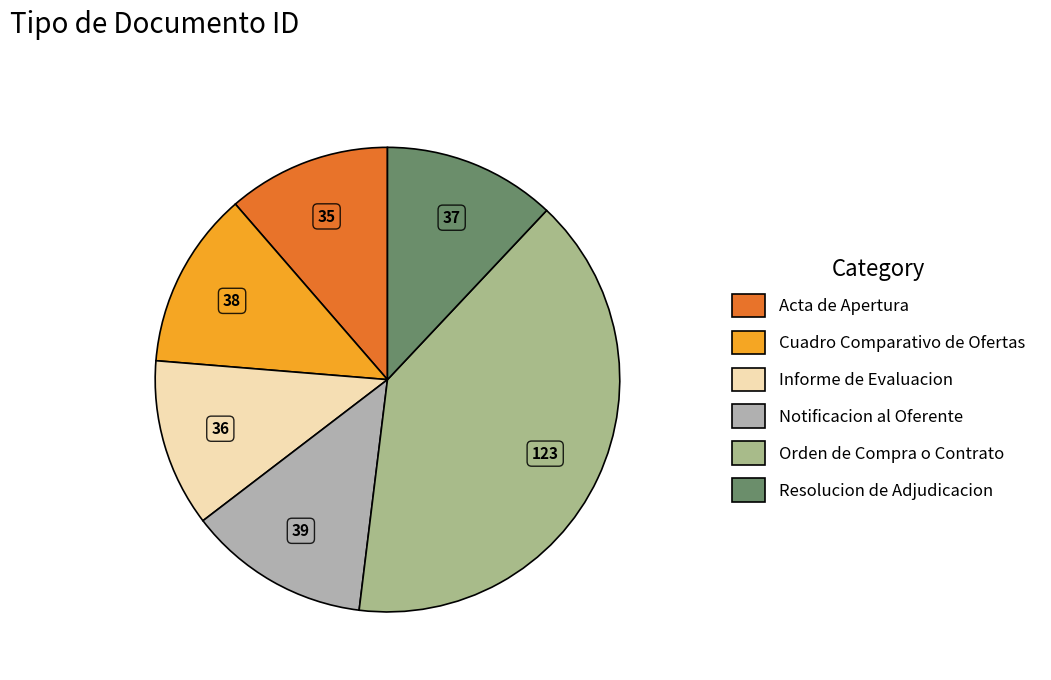

How many segments does this pie chart have?

6